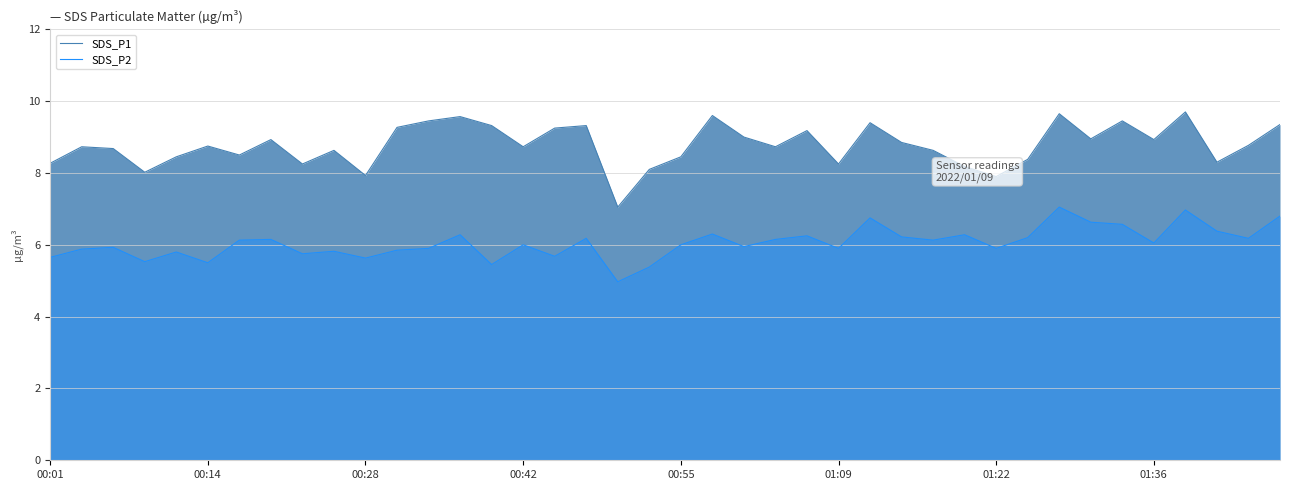

Is the value of SDS_P2 at 39 greater than the value of SDS_P1 at 8?

No